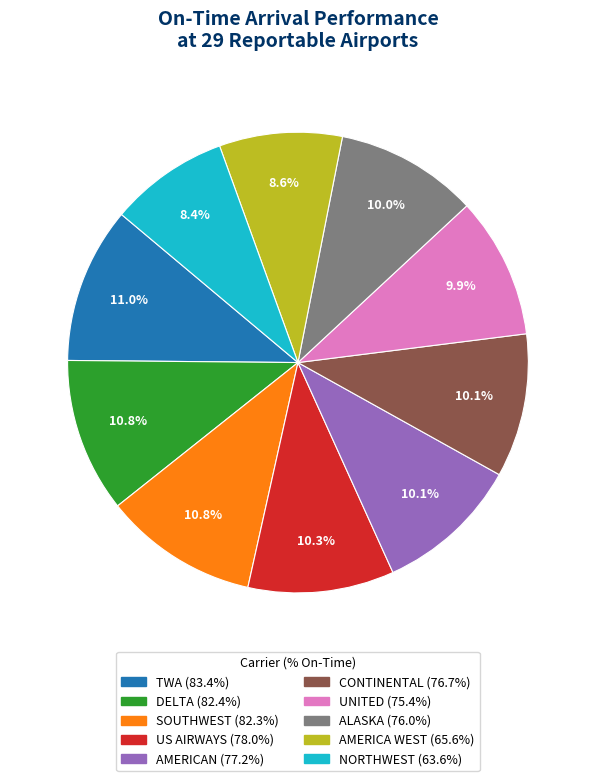

Do UNITED and ALASKA together represent more than half of the pie?

No